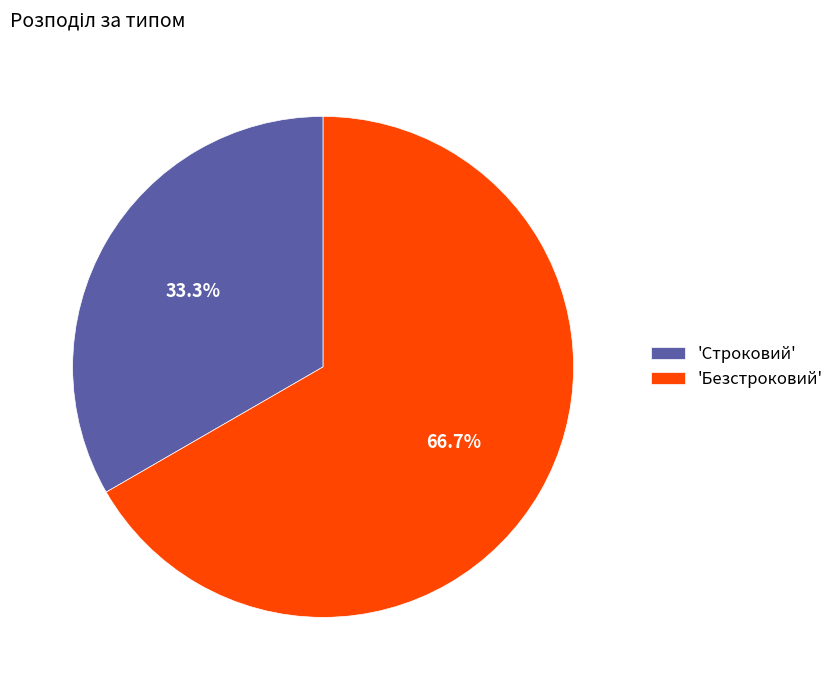

How many slices are in this pie chart?

2